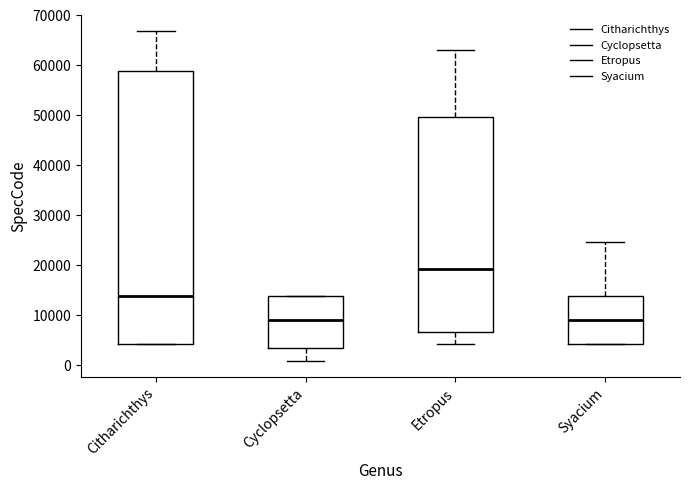

Reading left to right, read every box against the y-axis: the position of its median line, the range the box covers, and the ends of its whiskers. The values are not printed on the chart, so give them approximately, as read against the axis.

Citharichthys: median 14000, box 4000 to 59000, whiskers 4000 to 67000
Cyclopsetta: median 9000, box 3000 to 14000, whiskers 1000 to 14000
Etropus: median 19000, box 7000 to 50000, whiskers 4000 to 63000
Syacium: median 9000, box 4000 to 14000, whiskers 4000 to 25000